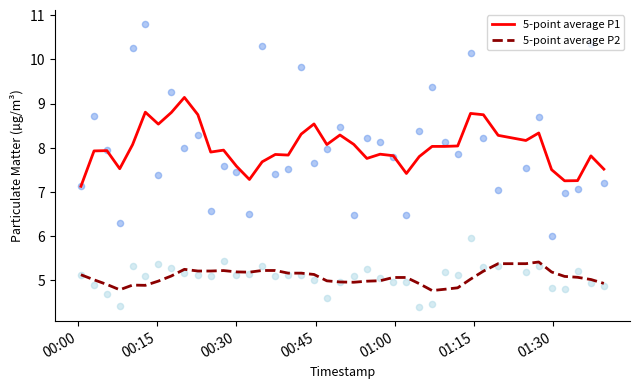

What is the highest value of the 5-point average P2 series?

5.4